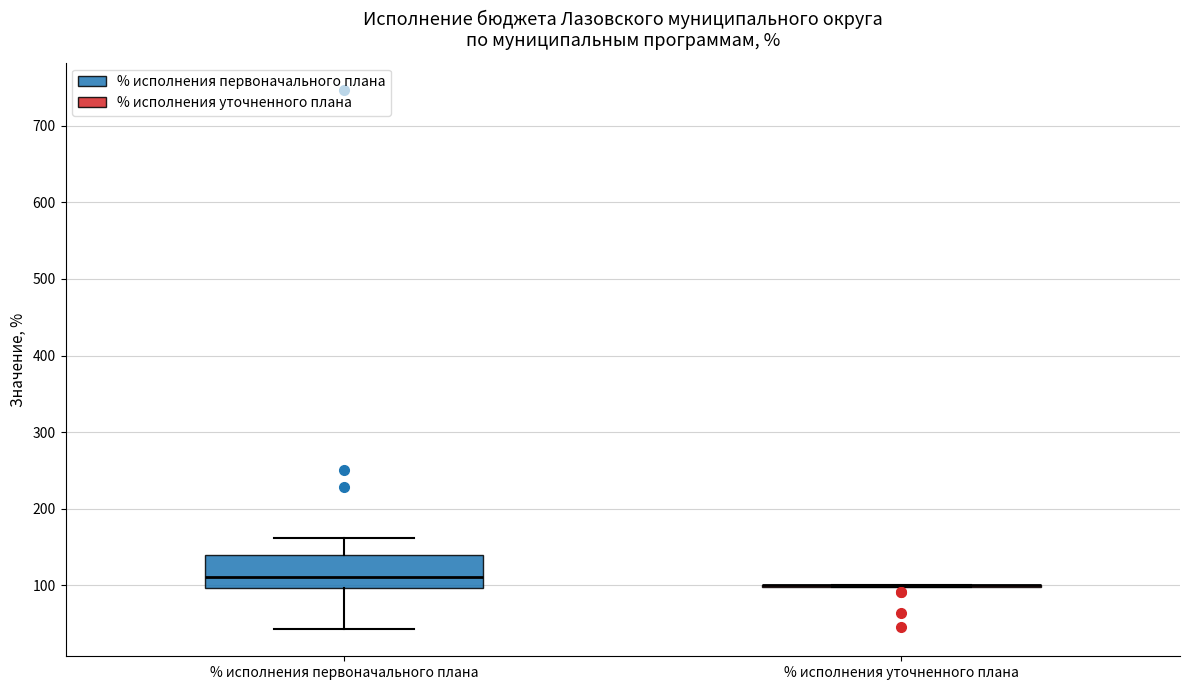

Reading left to right, transcribe this box plot: for each box, give where its median line is, the range the box spans, and where its two whiskers end, as read against the y-axis. The values are not printed on the chart, so give them approximately, as read against the axis.

% исполнения первоначального плана: median 110, box 100 to 140, whiskers 40 to 160
% исполнения уточненного плана: box collapsed to a line at 100, whiskers 100 to 100